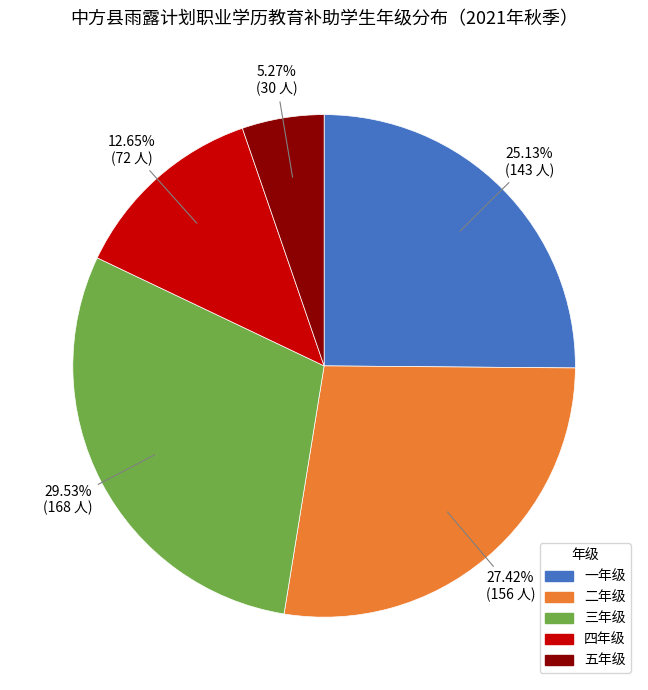

Count the number of slices in the pie.

5